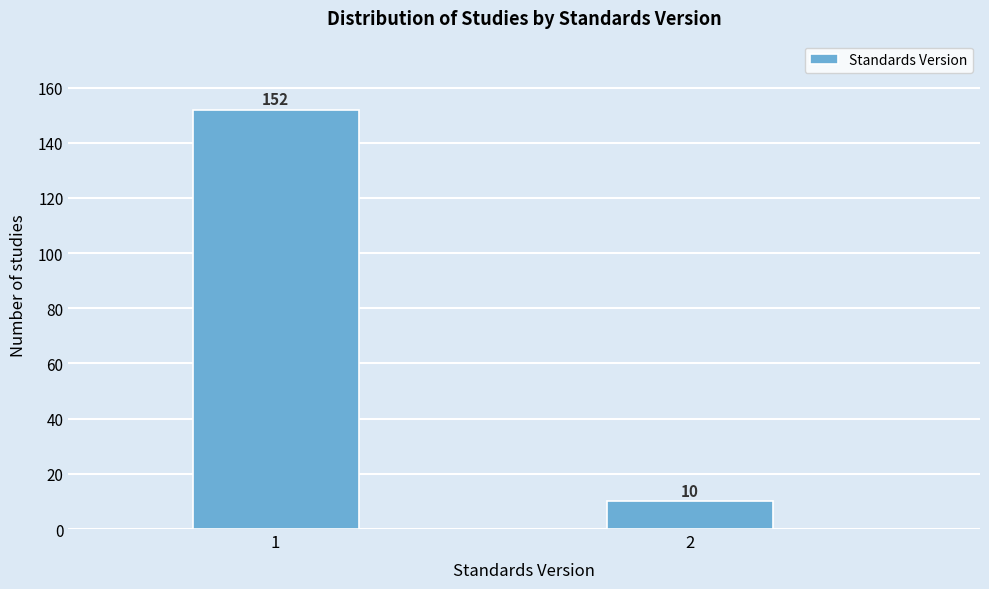

Reading left to right, transcribe all the data shown in this chart.

1=152	2=10